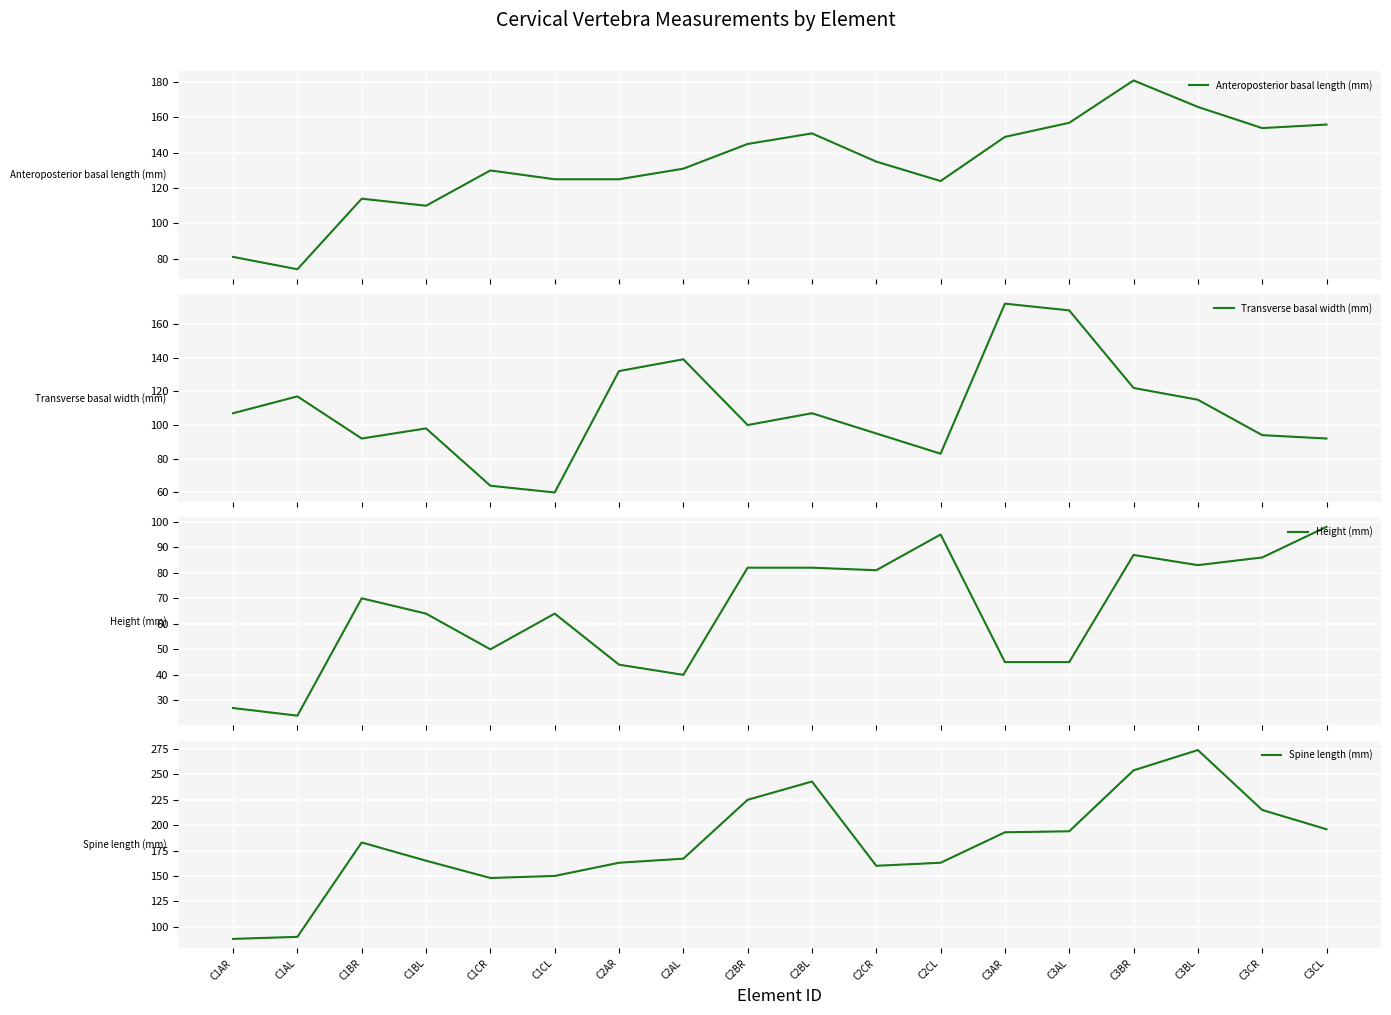

Where is the first local minimum for Spine length (mm)?

C1CR